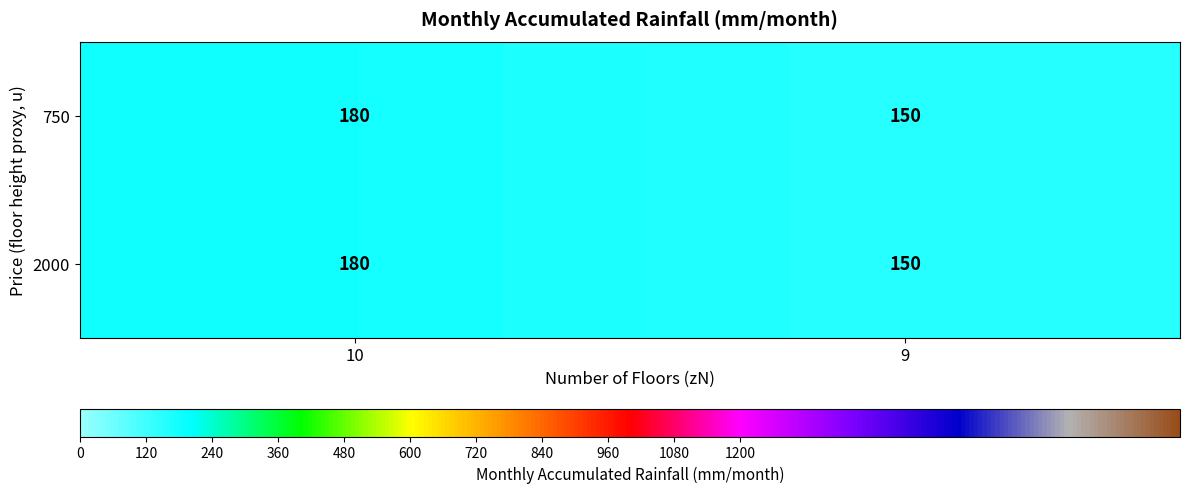

Is it true that 750 equals 95 at 10?

False